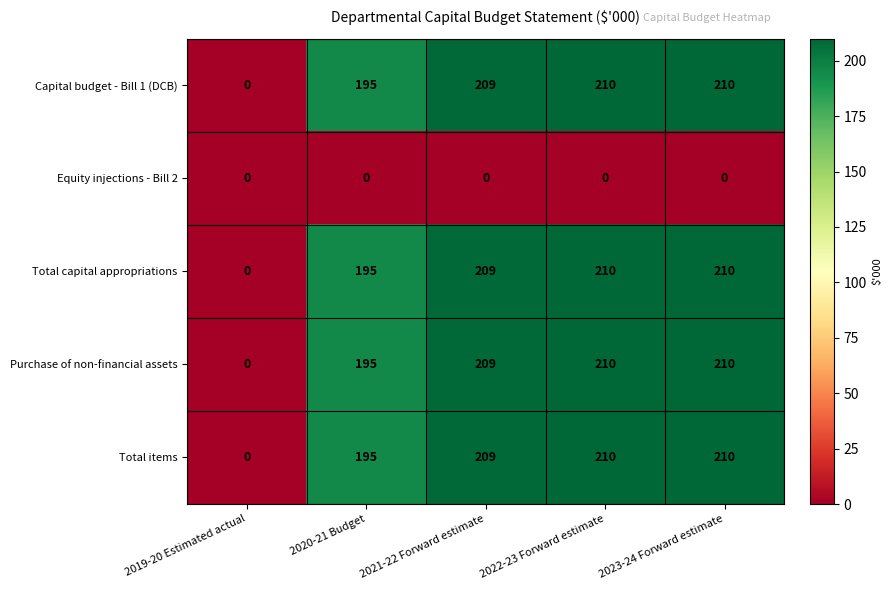

What is the total value across all series at 2020-21 Budget?

780